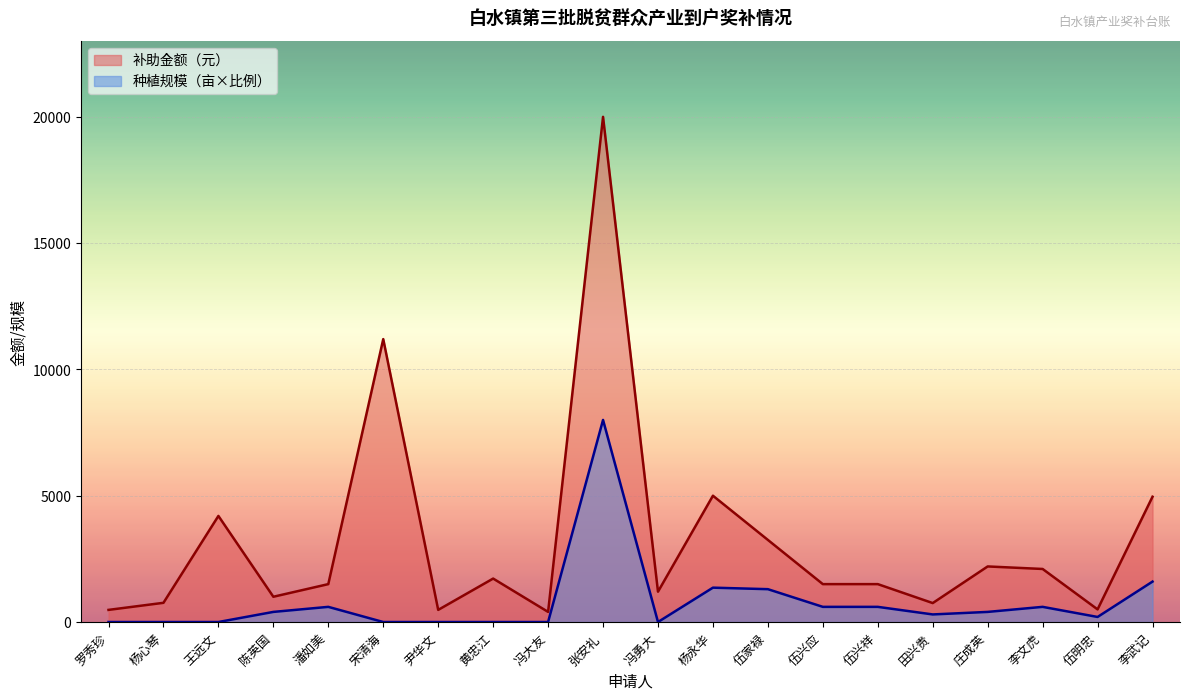

True or false: 补助金额（元） has a value of 4200 at 王远文.

True